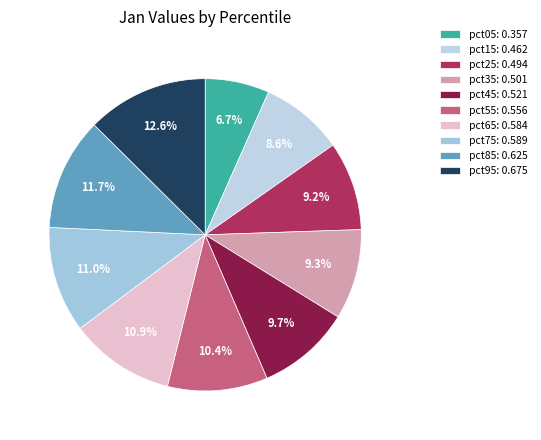

Count the number of slices in the pie.

10